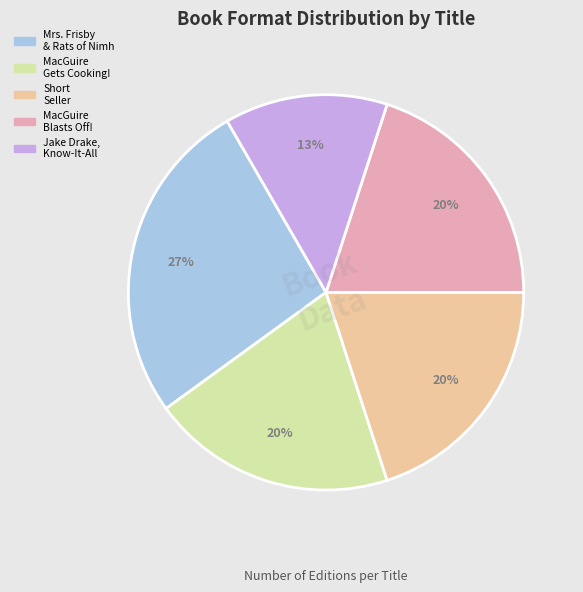

To the nearest percent, what is the average slice percentage?

20%